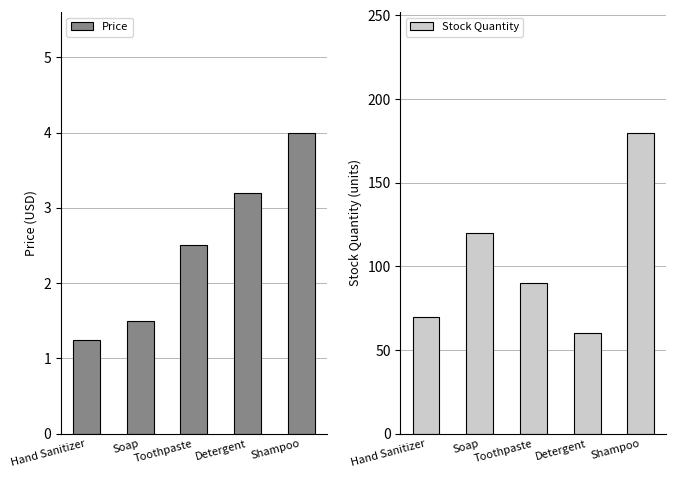

What is the minimum value shown in the chart?

1.2